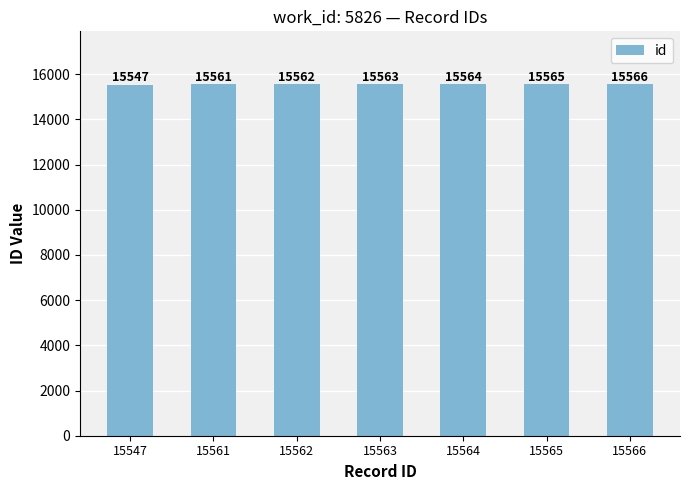

Reading left to right, transcribe all the data shown in this chart.

15547	15561	15562	15563	15564	15565	15566